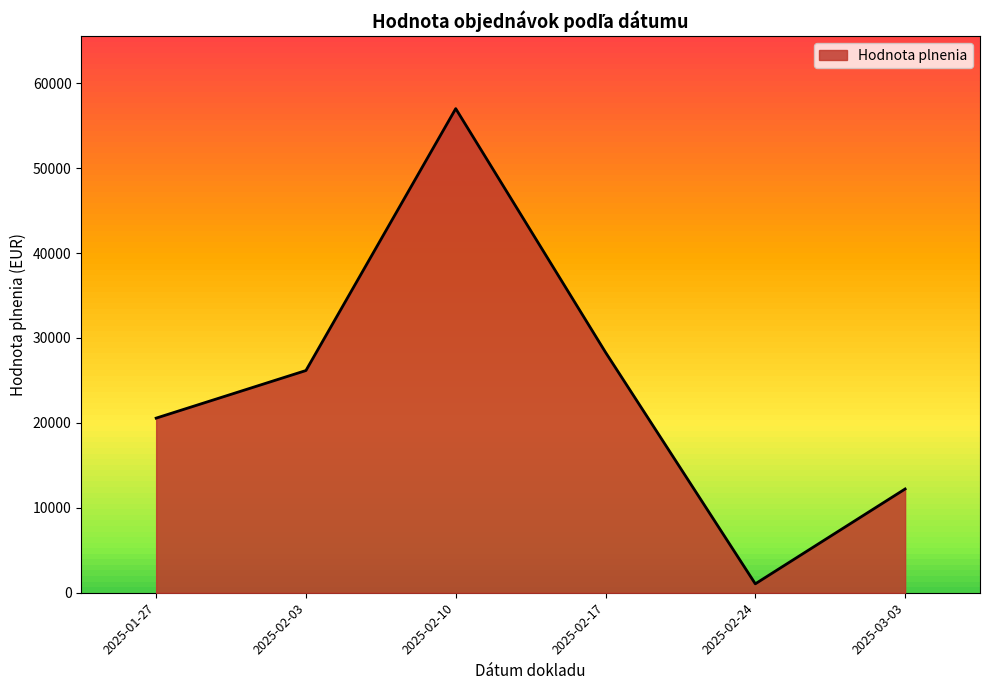

List the labels in order of Hodnota plnenia value, smallest first.

2025-02-24, 2025-03-03, 2025-01-27, 2025-02-03, 2025-02-17, 2025-02-10